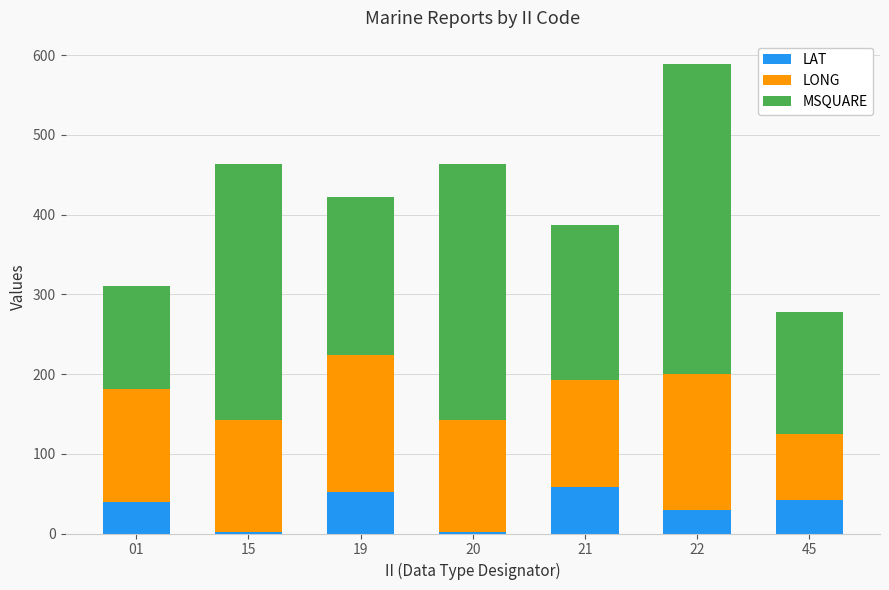

What is the highest value of the LAT series?

58.3